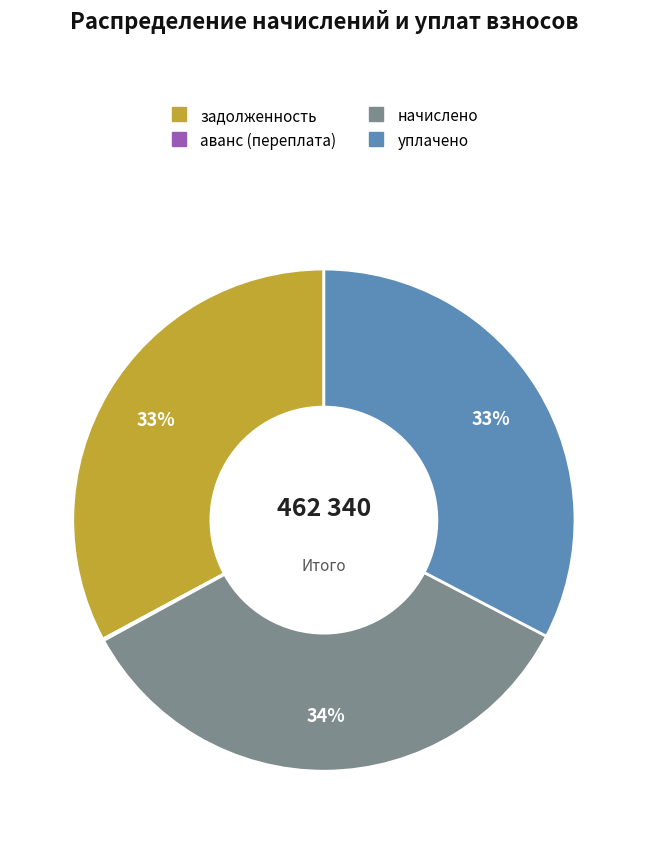

True or false: уплачено accounts for 33% of the total.

True